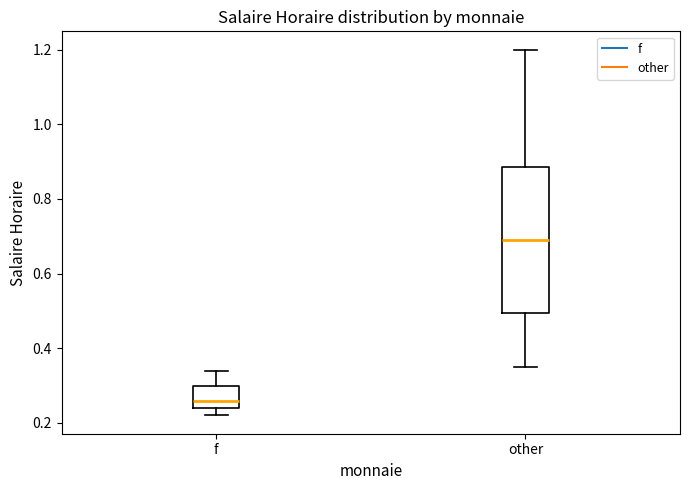

Which box's median line is the lowest?

f